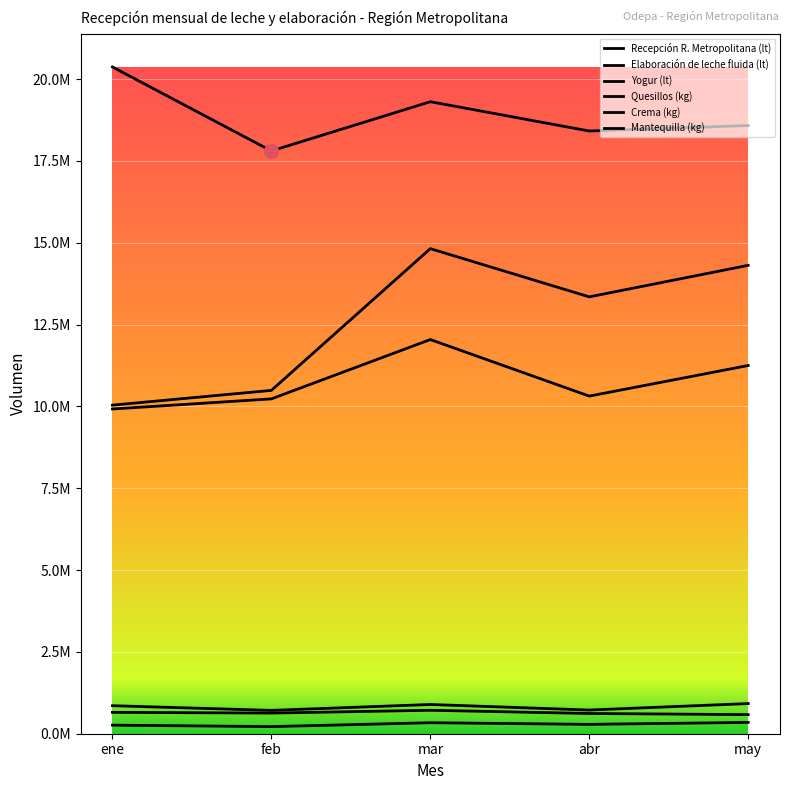

True or false: Crema (kg) and Elaboración de leche fluida (lt) cross at least once.

False